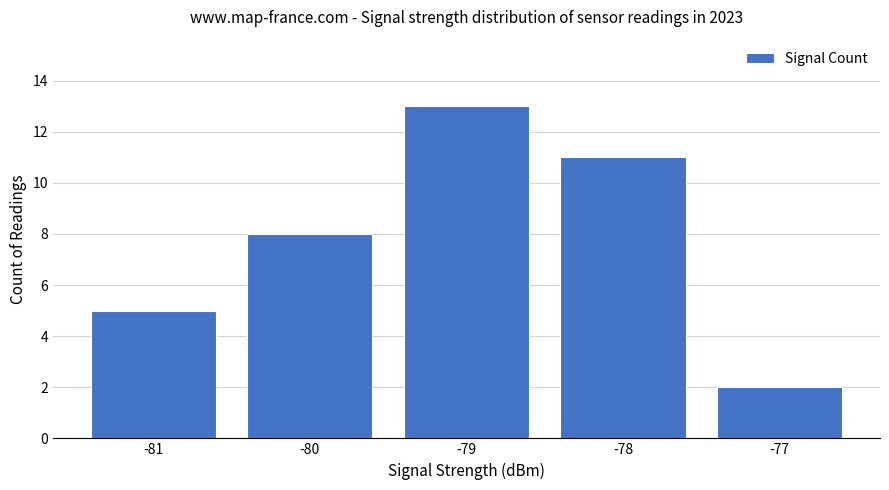

What is the average value?

8